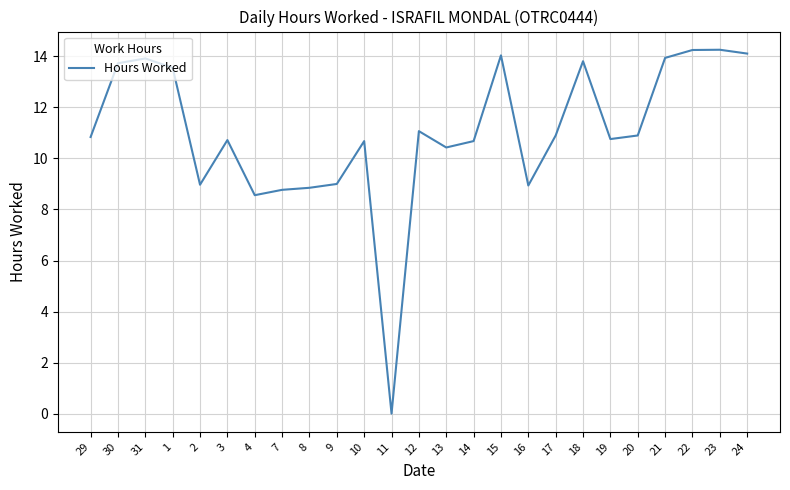

Approximately how many times larger is the value at 31 compared to 16?

1.6